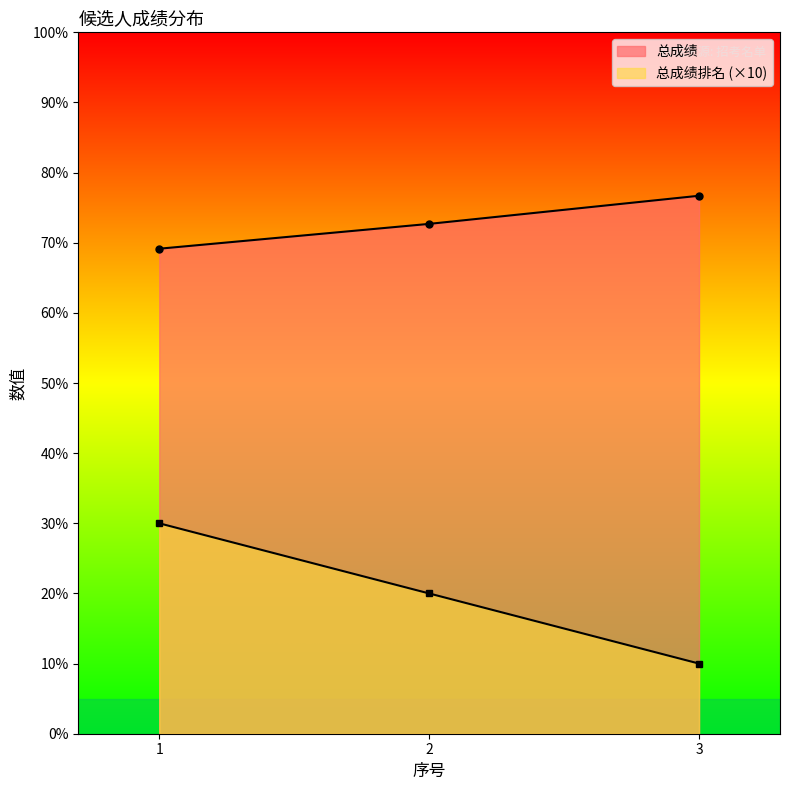

Which series has the largest total across all categories?

总成绩